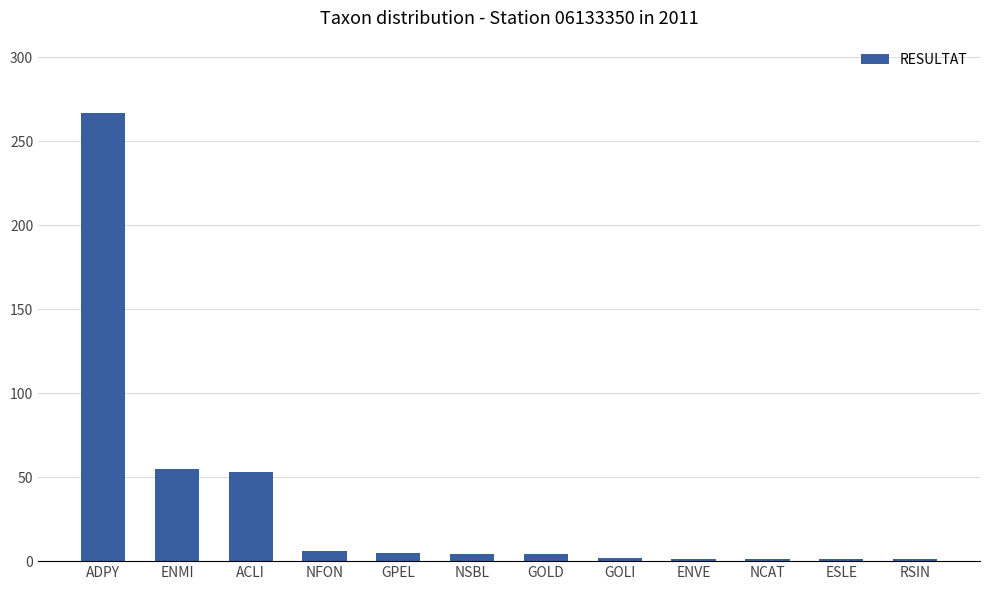

What is the value of the 4th bar from the left?

6